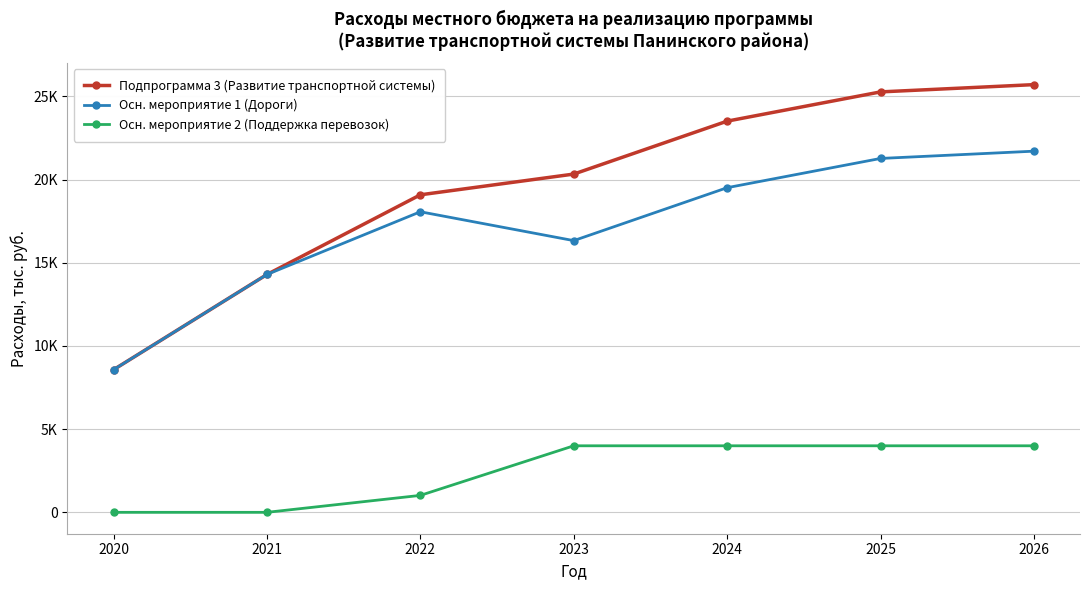

Which category has the highest value in the Осн. мероприятие 1 (Дороги) series?

2026